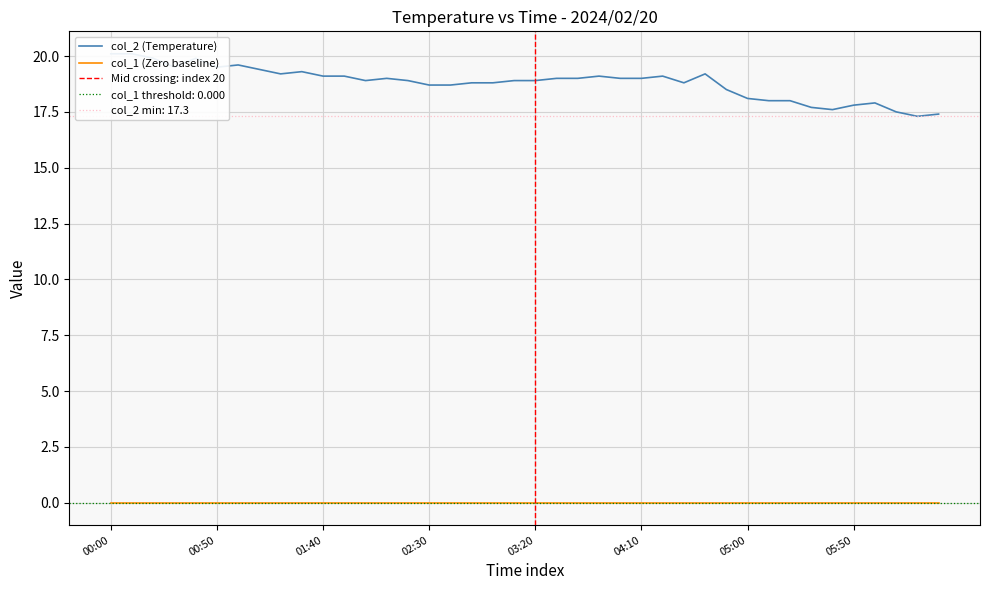

What is the label of the 6th point from the left?

00:50